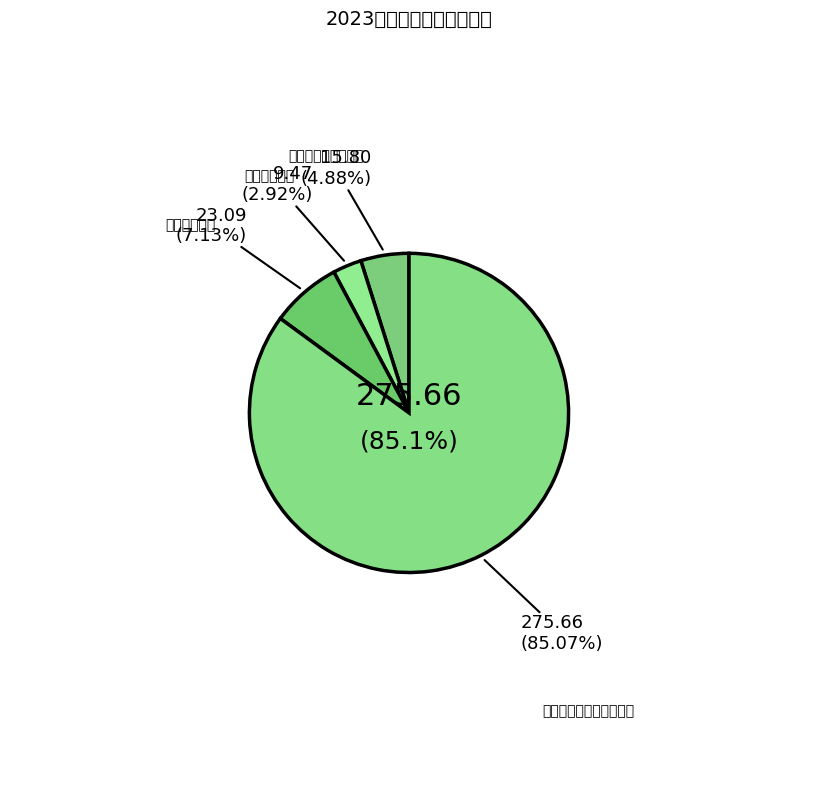

Which category has the biggest portion of the pie?

灾害防治及应急管理支出